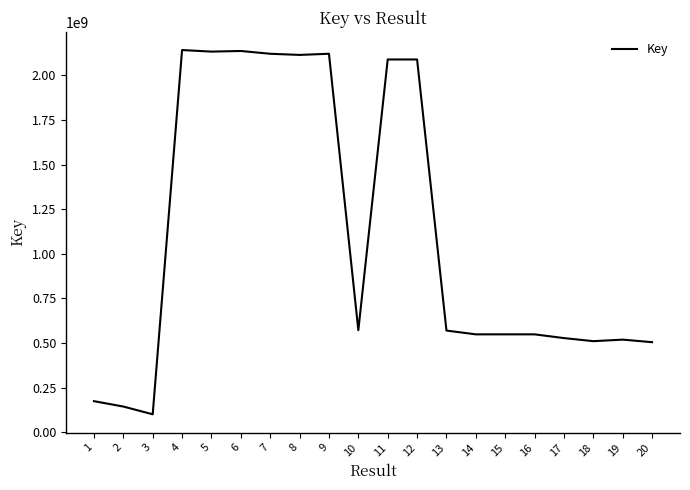

What is the smallest value displayed?

101099670